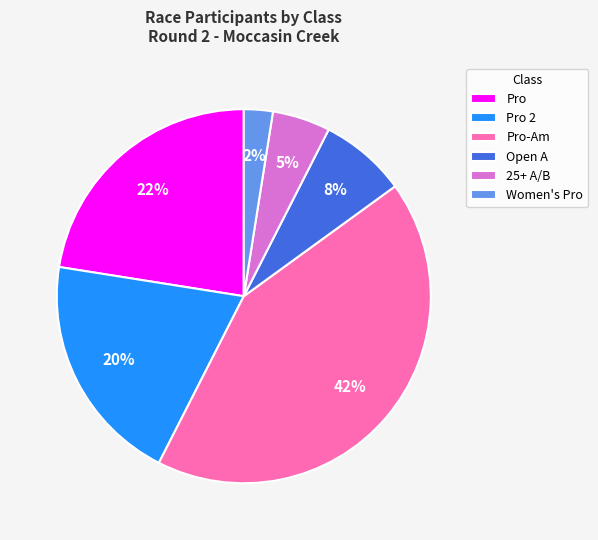

Is 25+ A/B the majority of the pie?

No